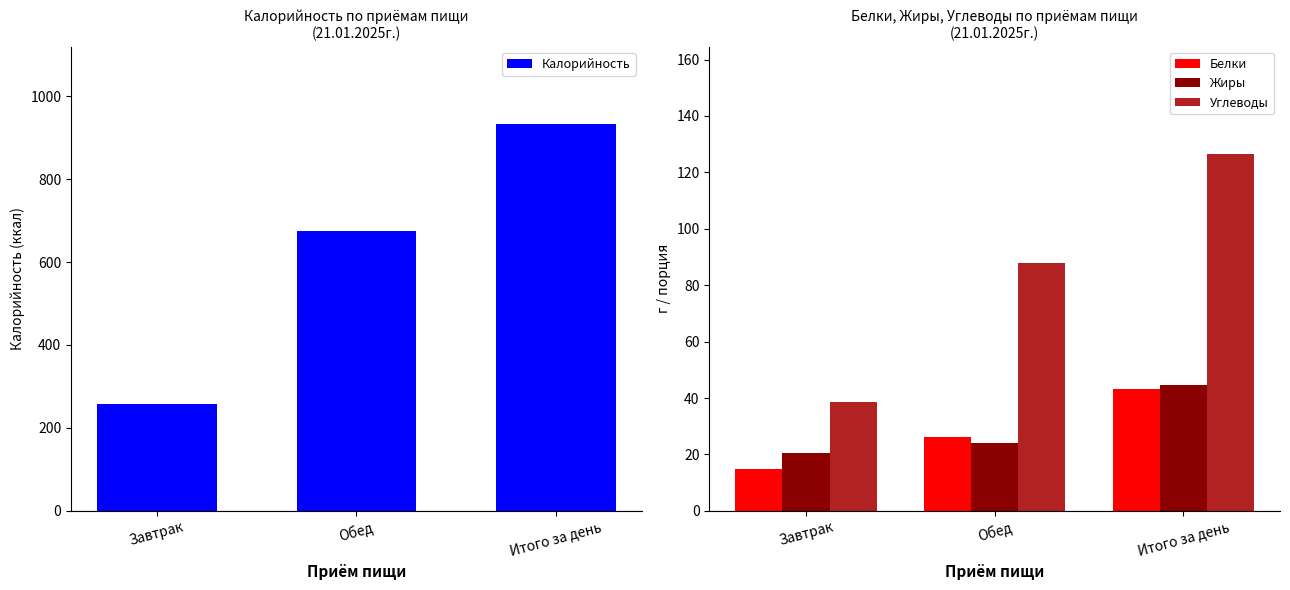

The Жиры series shows 20.4 at Завтрак. True or false?

True